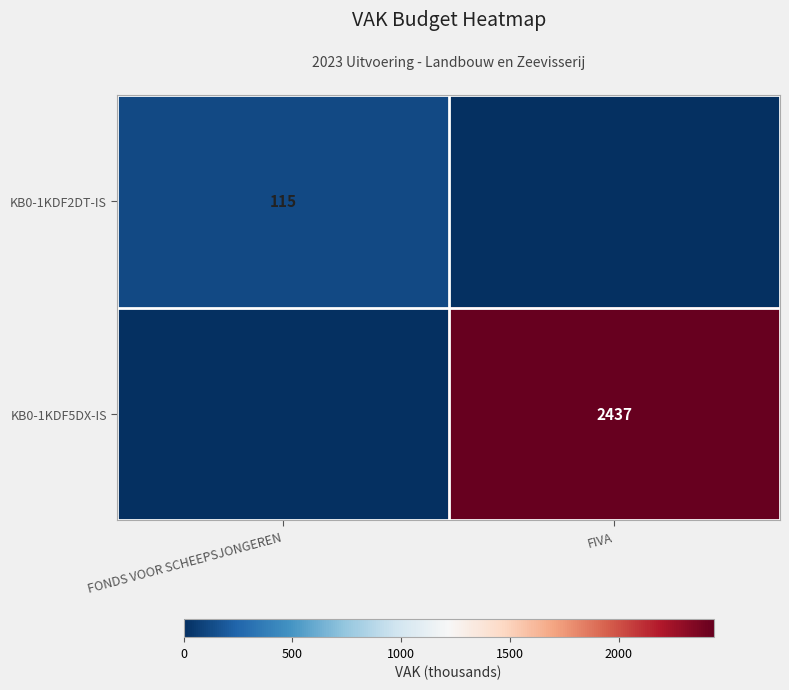

True or false: KB0-1KDF2DT-IS has a value of 76 at FONDS VOOR SCHEEPSJONGEREN.

False